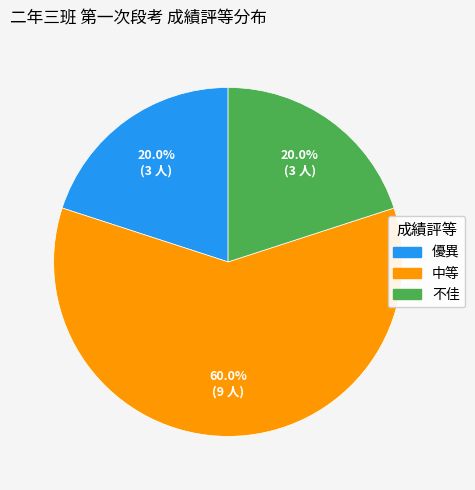

To the nearest percent, what is the difference between the largest and smallest slice percentages?

40%